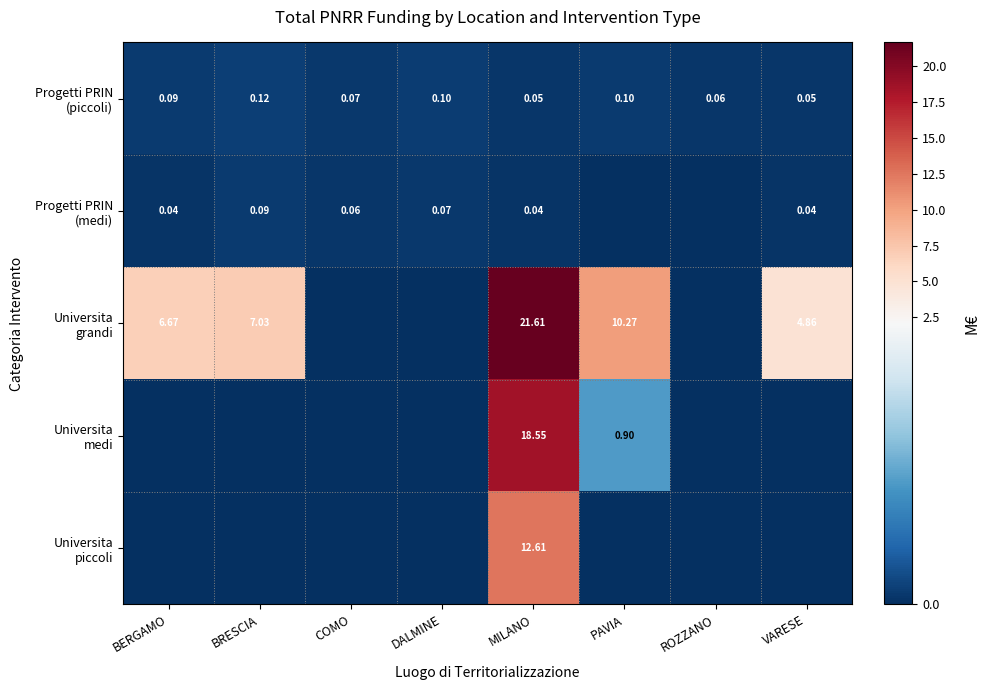

How many values in the Universita medi series exceed 0?

2